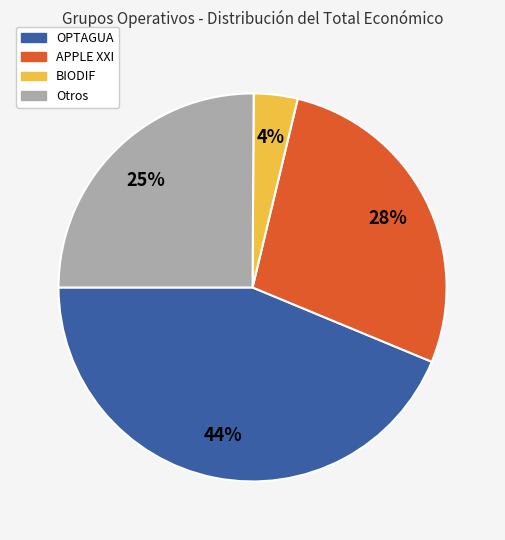

Does any single category account for the majority?

No